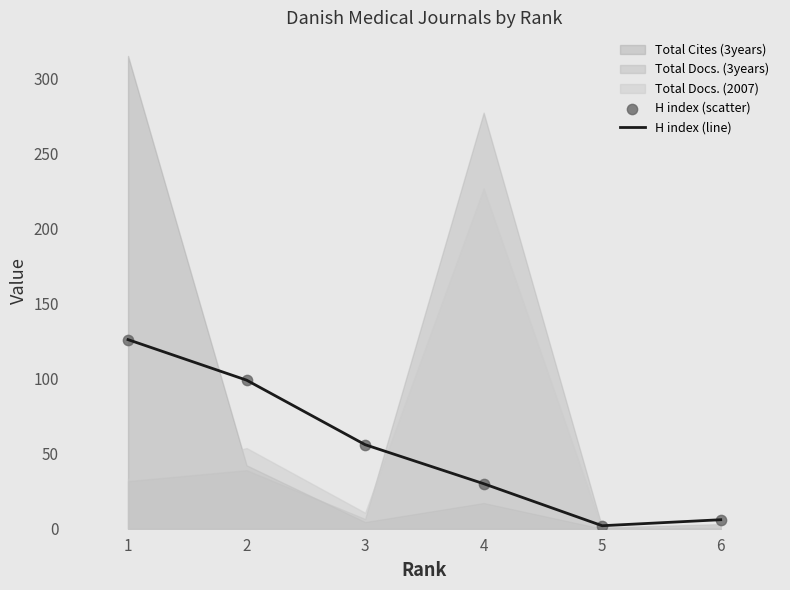

At how many categories does at least one series exceed 23?

4